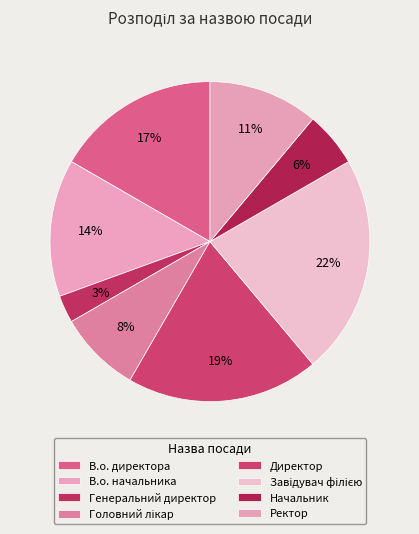

How many slices are in this pie chart?

8